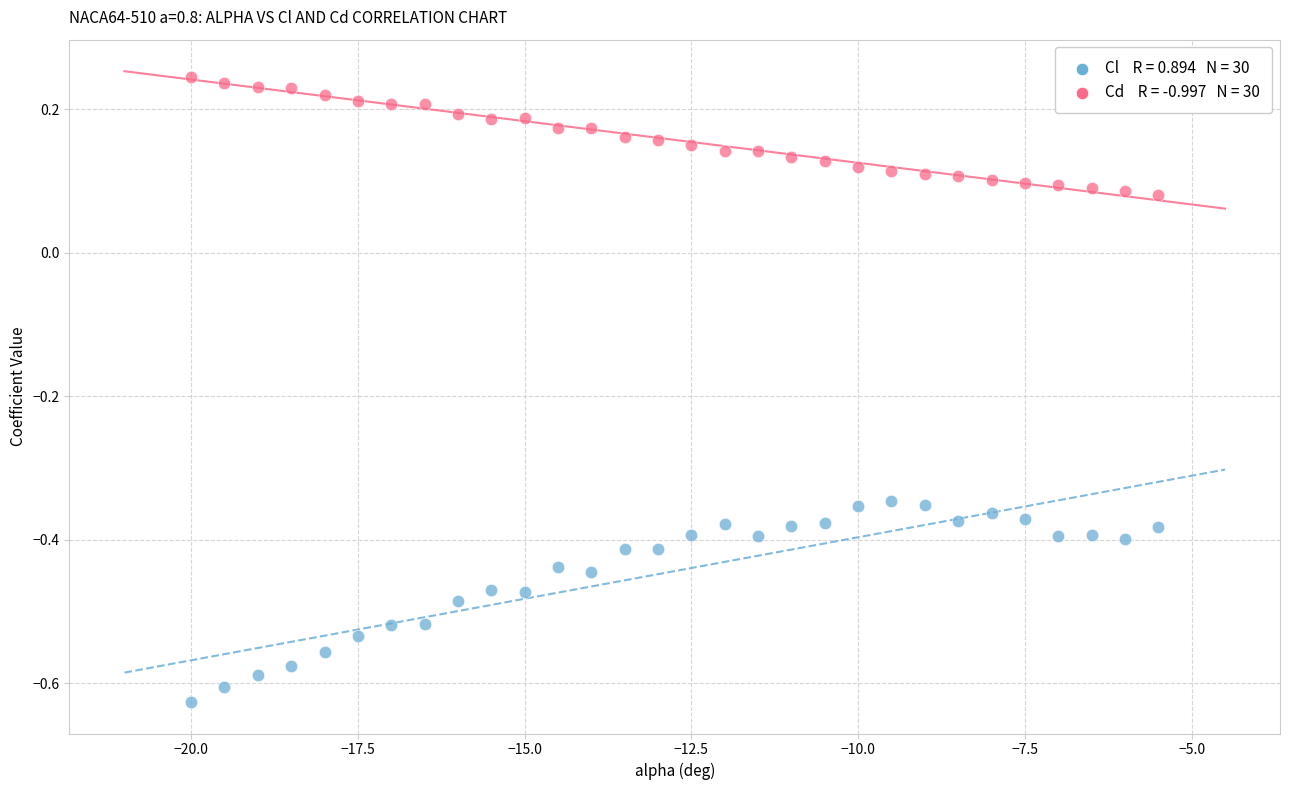

Across all data points, what is the range of X values (max minus min)?

14.5